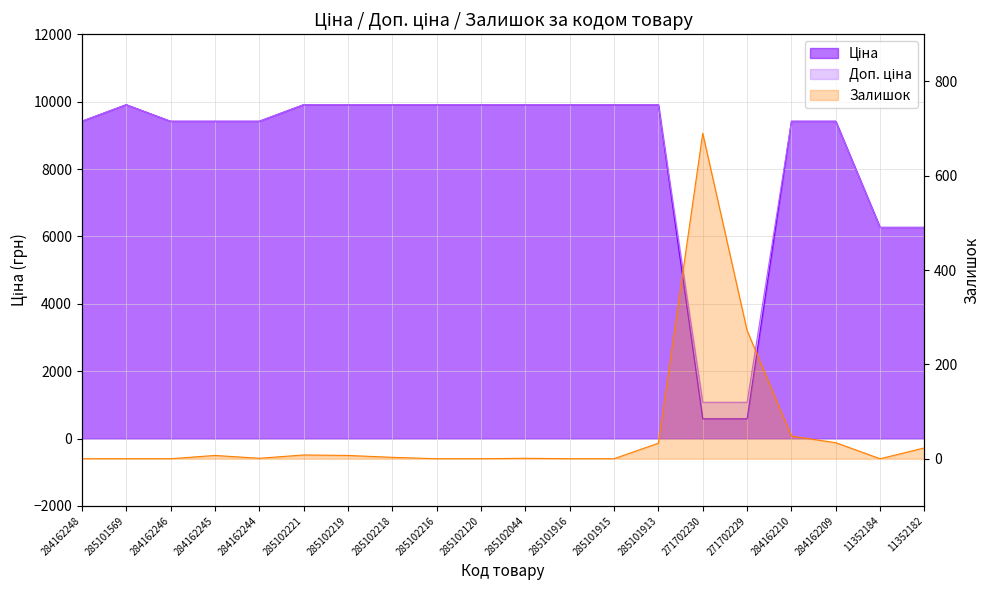

What is the sum of the Доп. ціна values at 11352184 and 285101569?

16175.2